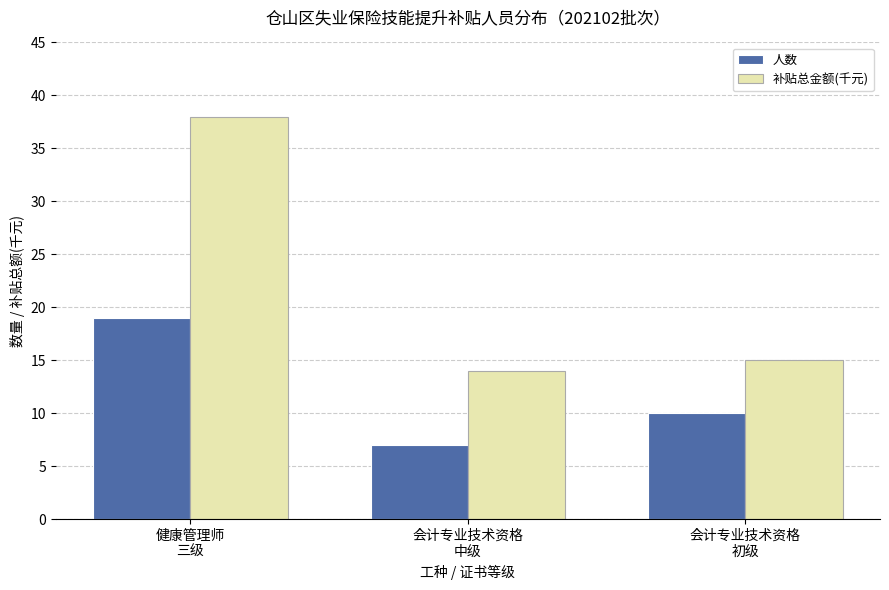

Reading right to left, what are all the values shown in this chart?

人数: 10	7	19
补贴总金额(千元): 15	14	38